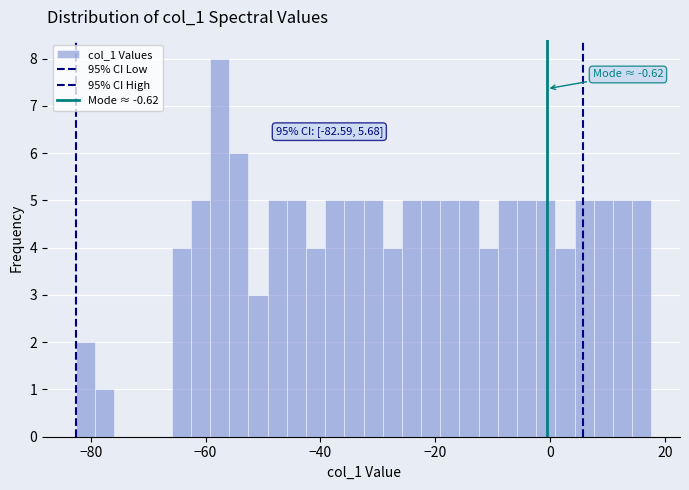

Read against the x-axis, roughly where is the centre of the tallest bar?

-58